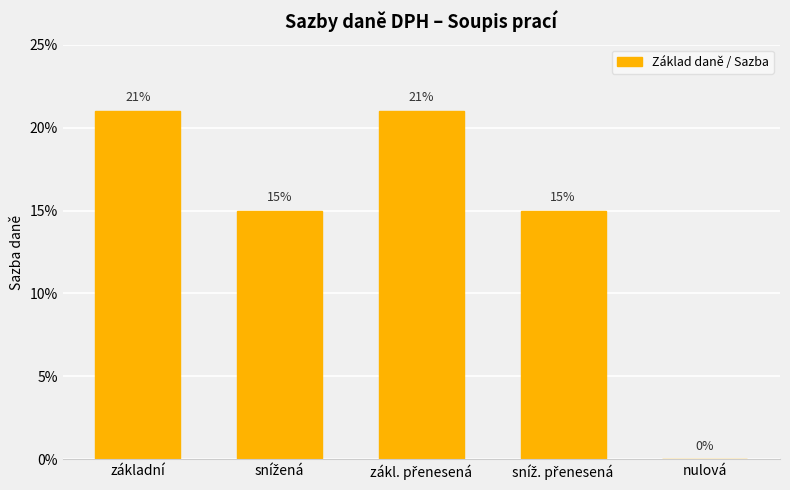

What is the difference between the maximum and minimum values?

0.2